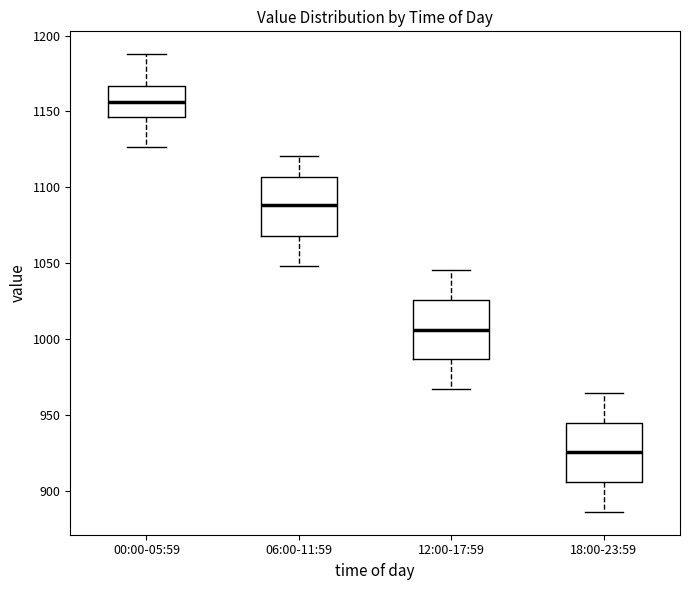

Where does the lower whisker of the box for 06:00-11:59 end on the y-axis? The values are not printed on the chart, so give them approximately, as read against the axis.

1050